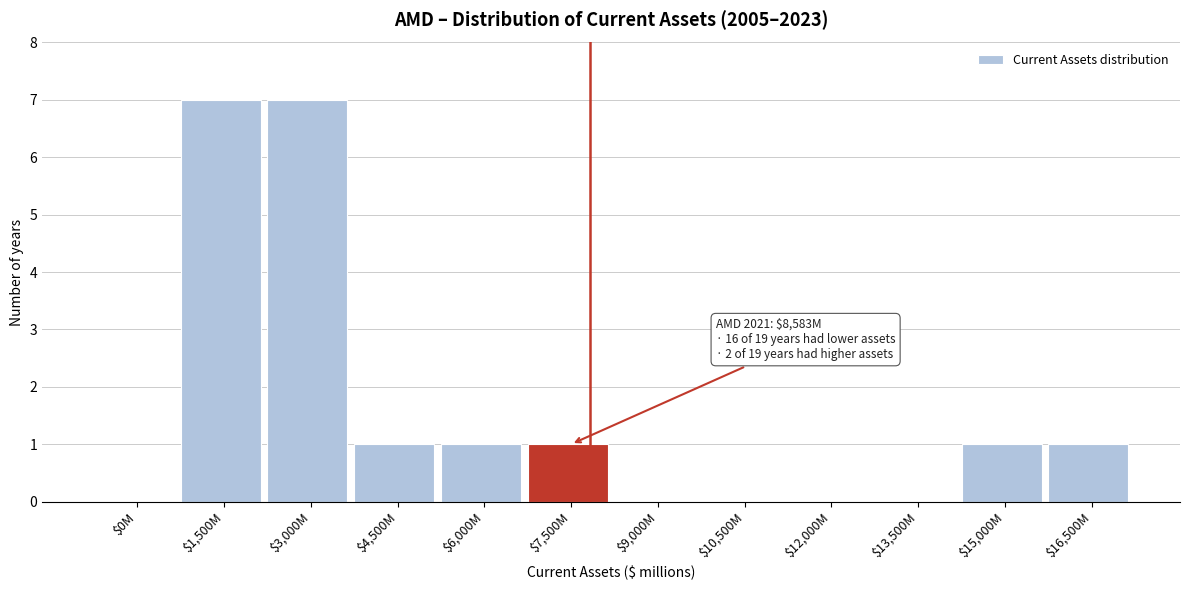

What is the maximum value shown in the chart?

7